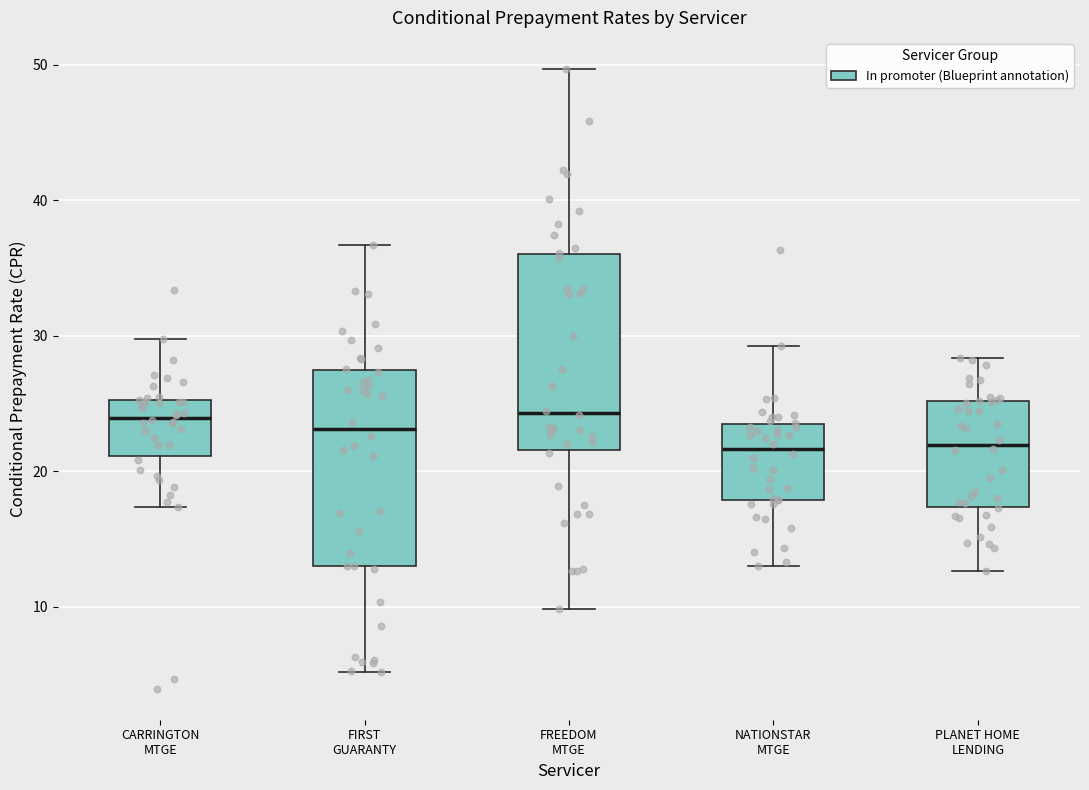

Reading left to right, transcribe this box plot: for each box, give where its median line is, the range the box spans, and where its two whiskers end, as read against the y-axis. The values are not printed on the chart, so give them approximately, as read against the axis.

CARRINGTON MTGE: median 24, box 21 to 25, whiskers 17 to 30
FIRST GUARANTY: median 23, box 13 to 27, whiskers 5 to 37
FREEDOM MTGE: median 24, box 22 to 36, whiskers 10 to 50
NATIONSTAR MTGE: median 22, box 18 to 23, whiskers 13 to 29
PLANET HOME LENDING: median 22, box 17 to 25, whiskers 13 to 28